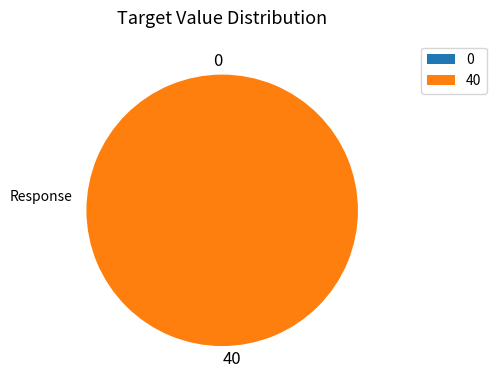

What is the change in value from 0 to 40?

+40